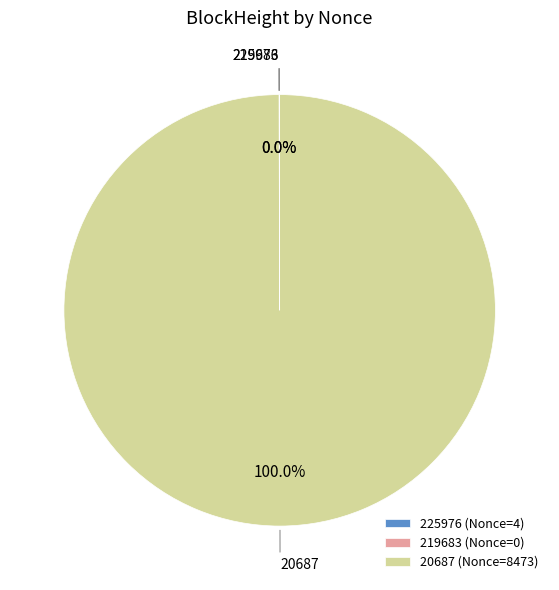

What percentage is the 20687 slice, to the nearest percent?

100%